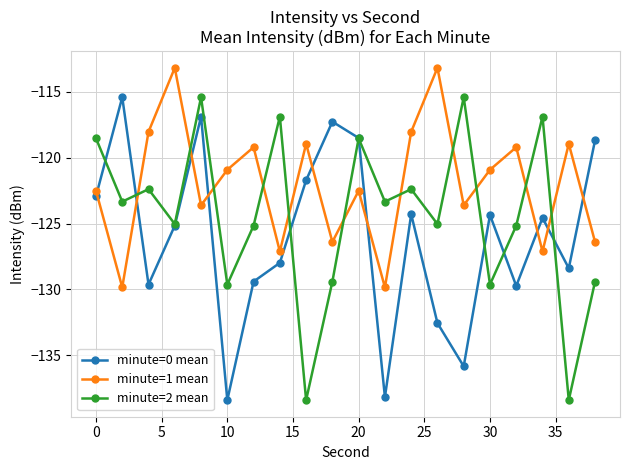

List the series in order of their overall mean, lowest first.

minute=0 mean, minute=2 mean, minute=1 mean